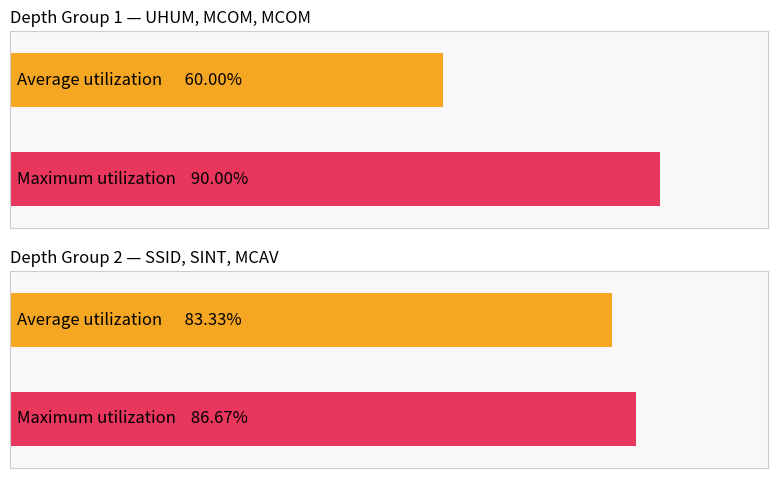

Is it true that Average utilization equals 1.3 at SINT?

False